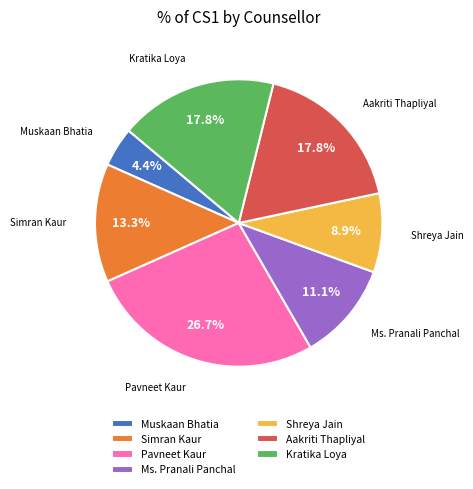

Count the number of slices in the pie.

7